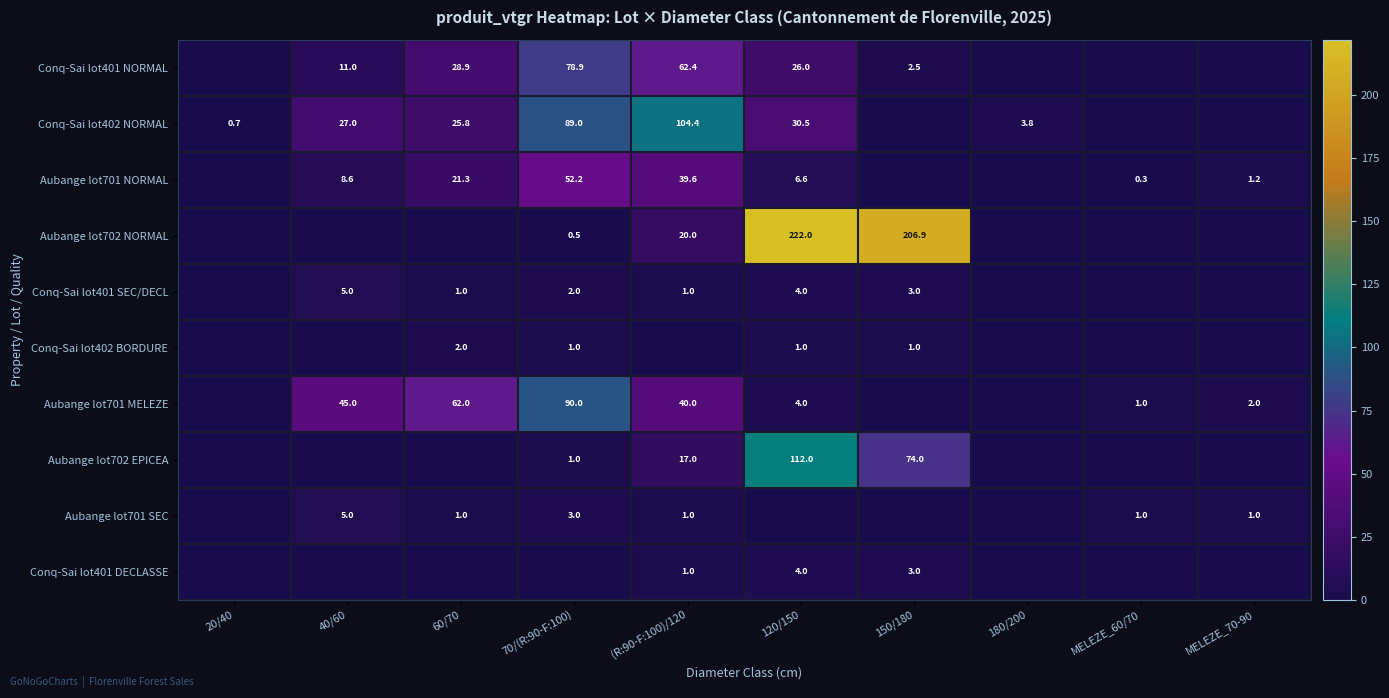

The Aubange lot701 SEC series shows 3.0 at 70/(R:90-F:100). True or false?

True